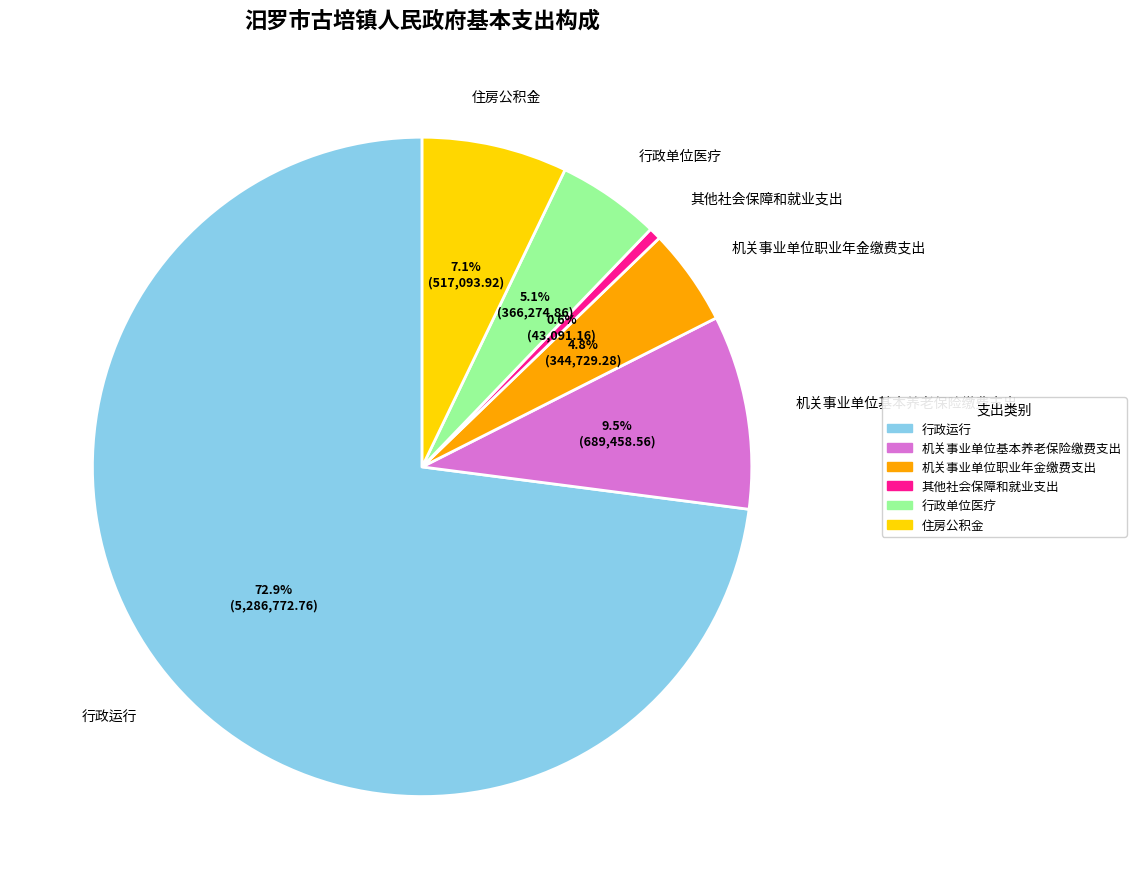

Is it true that 行政单位医疗 is 5% of the pie?

True